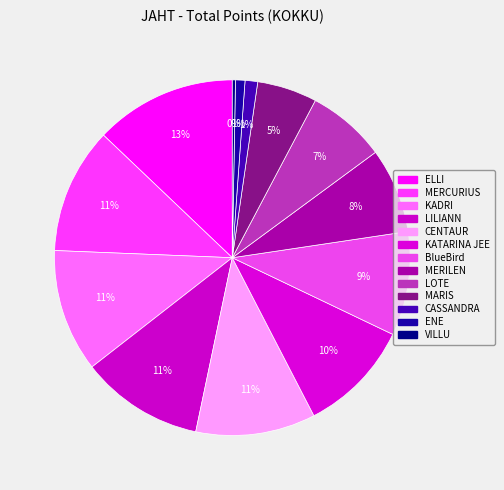

Is there any slice that represents more than half of the pie?

No